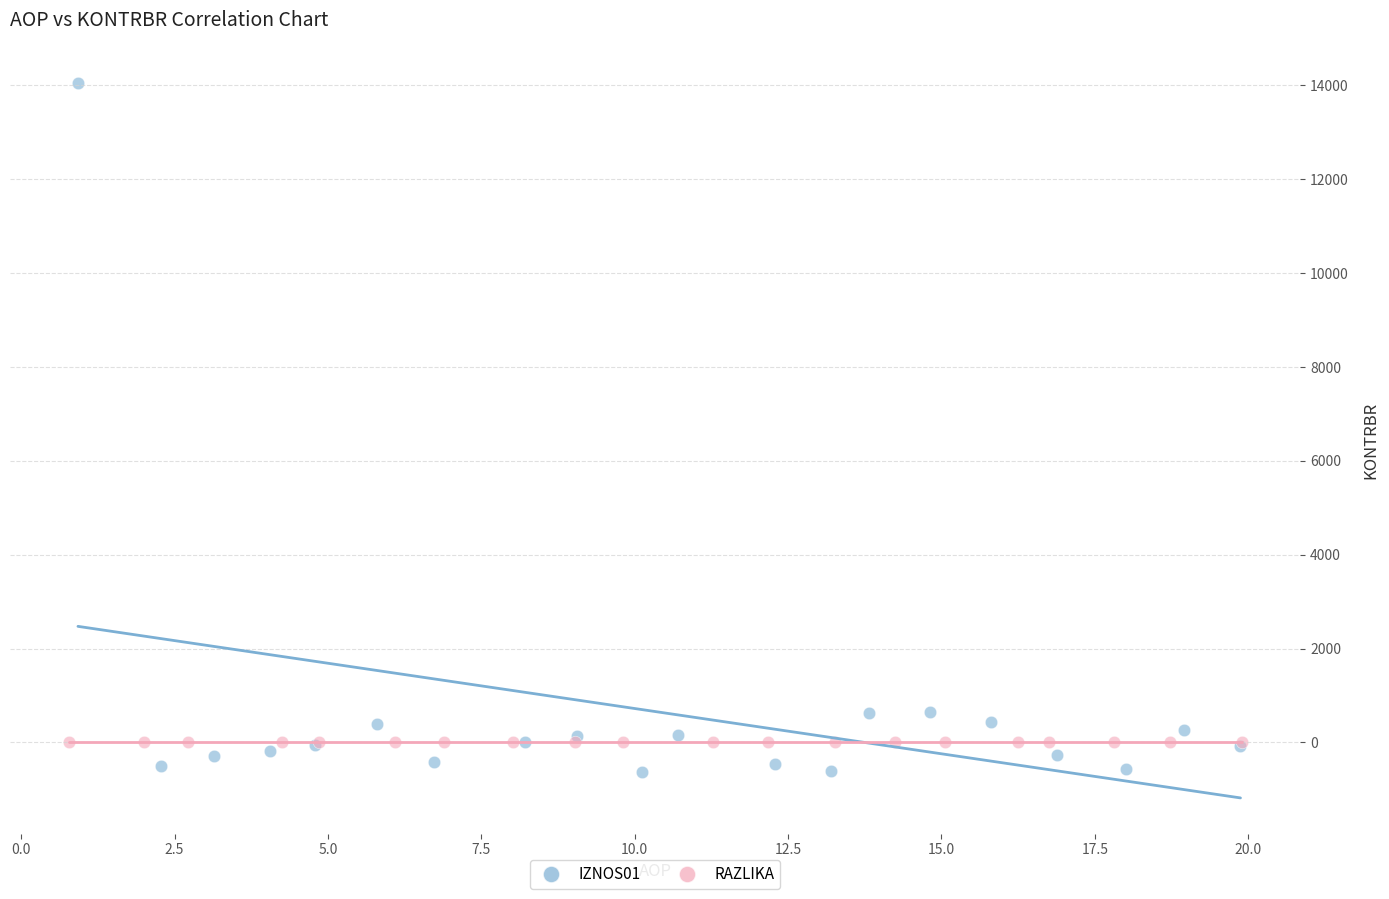

Which series reaches the minimum Y coordinate?

IZNOS01